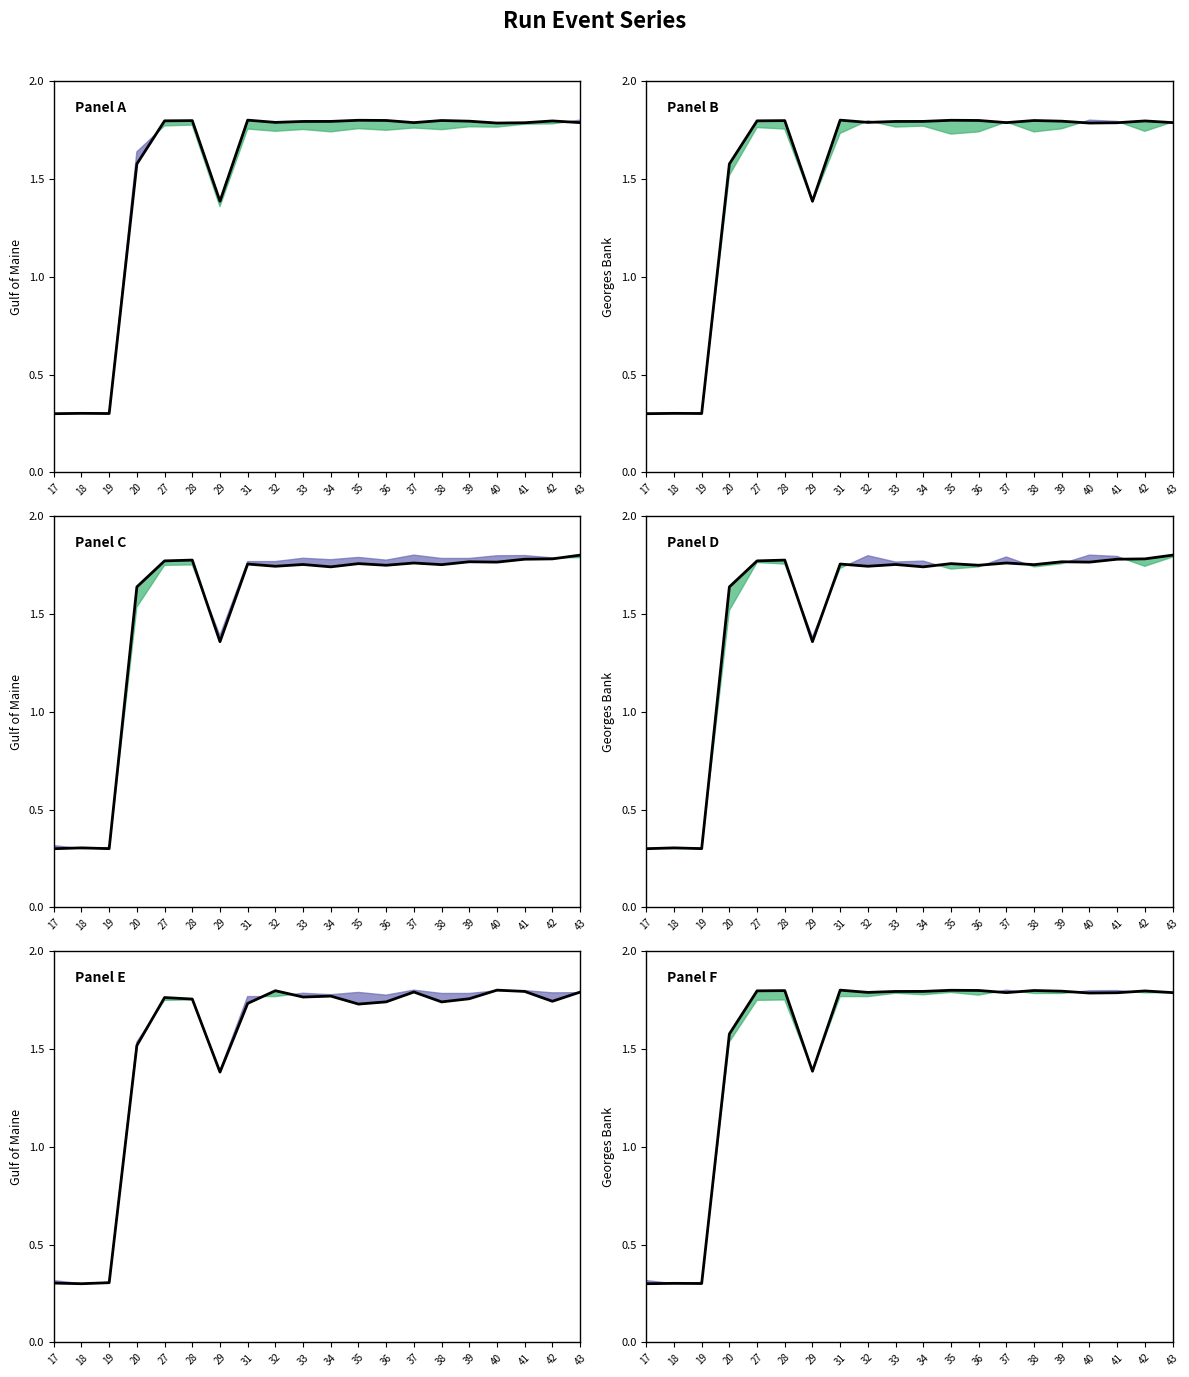

At which category does NumTrackEvents reach its first local valley?

19